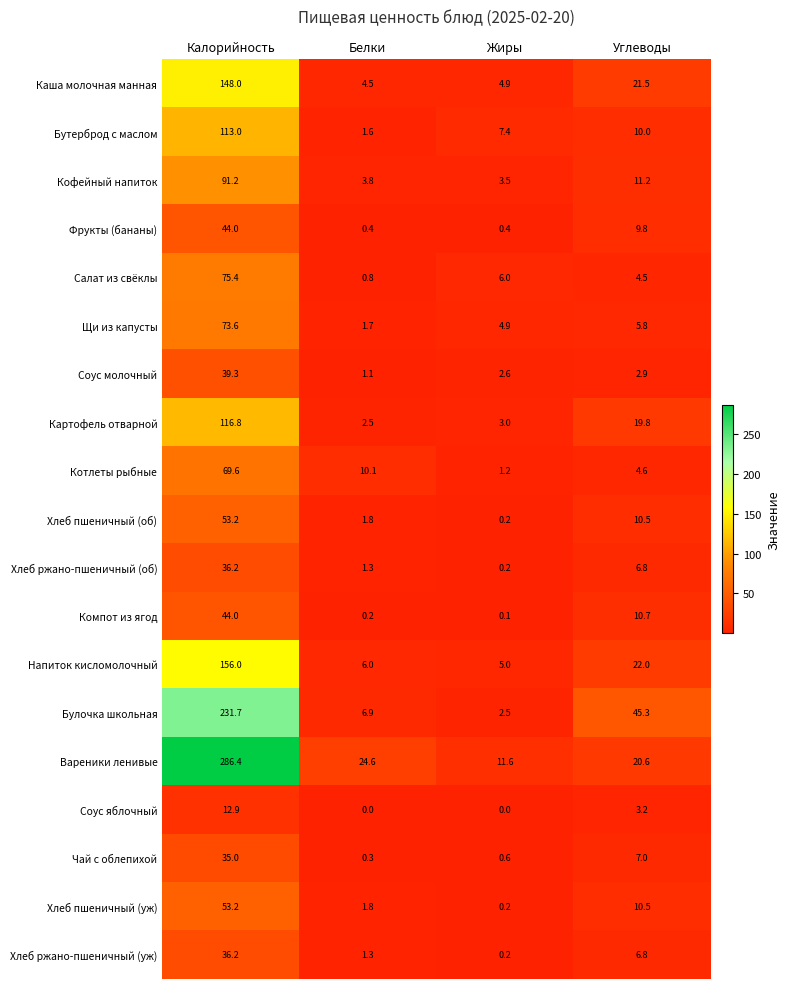

Between Жиры and Углеводы, which series saw the biggest shift?

Булочка школьная